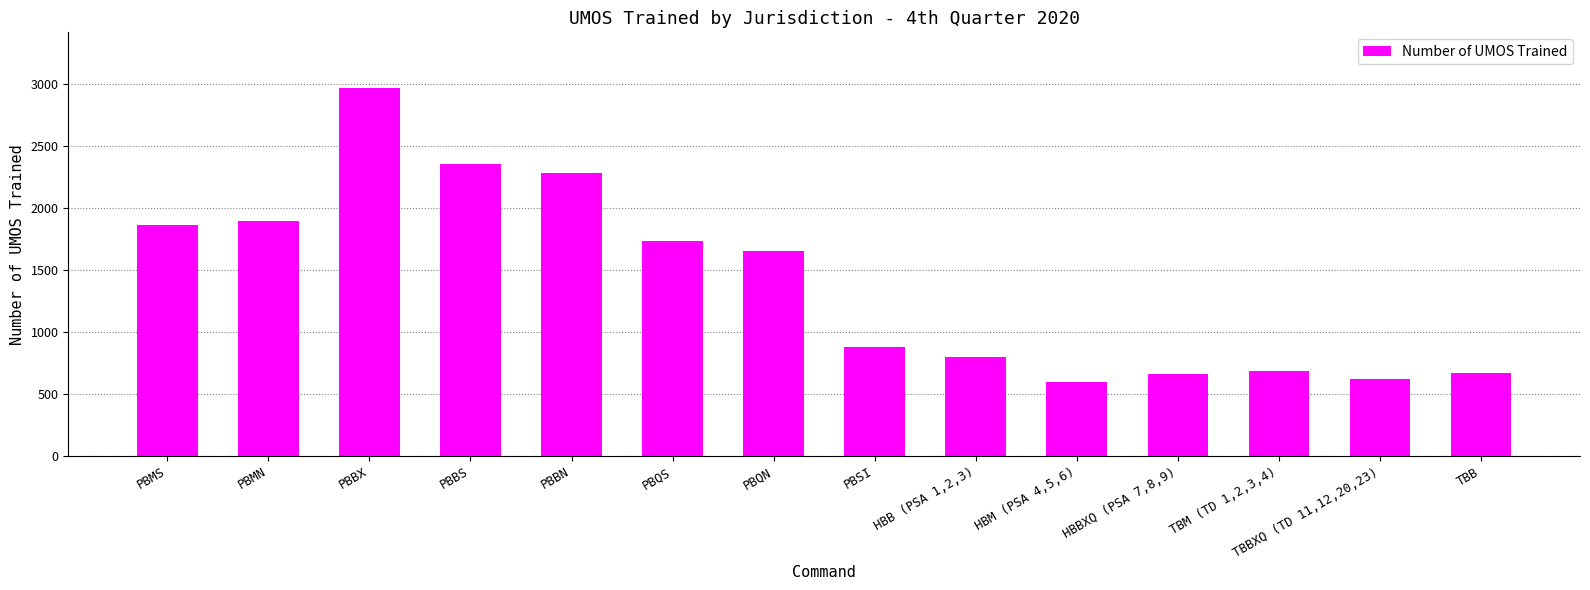

Is it true that the value at PBSI is 234?

False